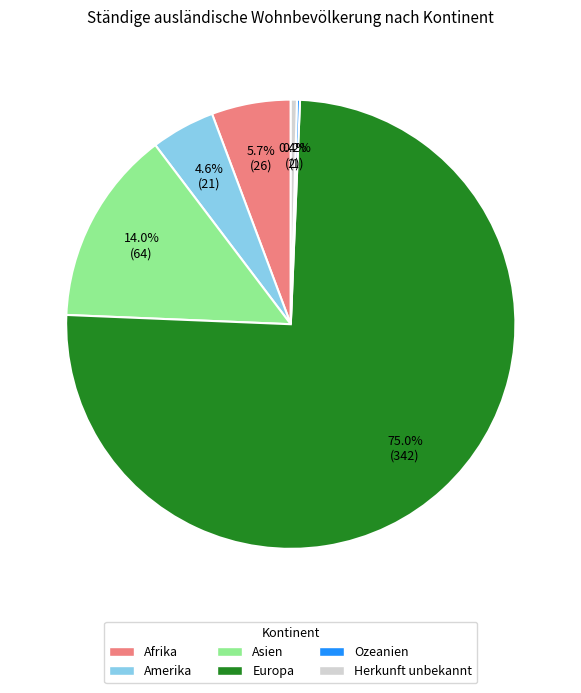

Between Afrika and Asien, which is larger?

Asien